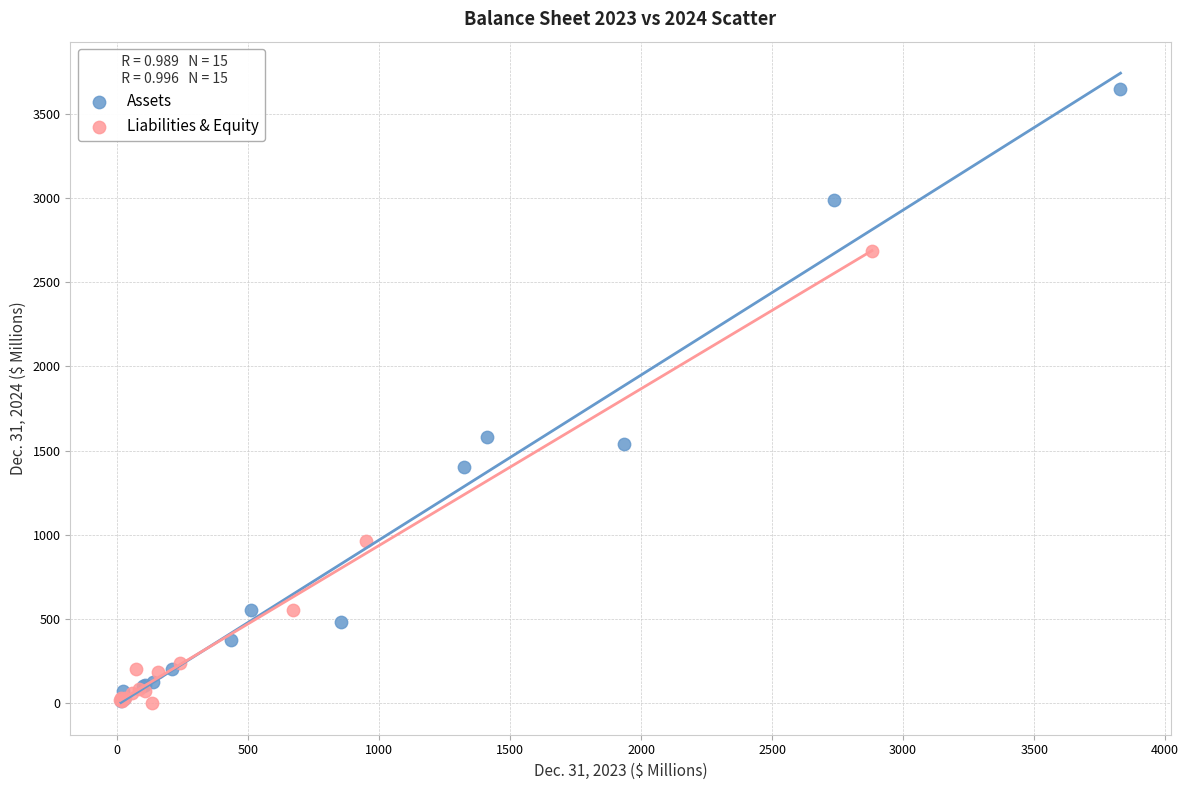

What are all the series names shown in the legend?

Assets, Liabilities & Equity